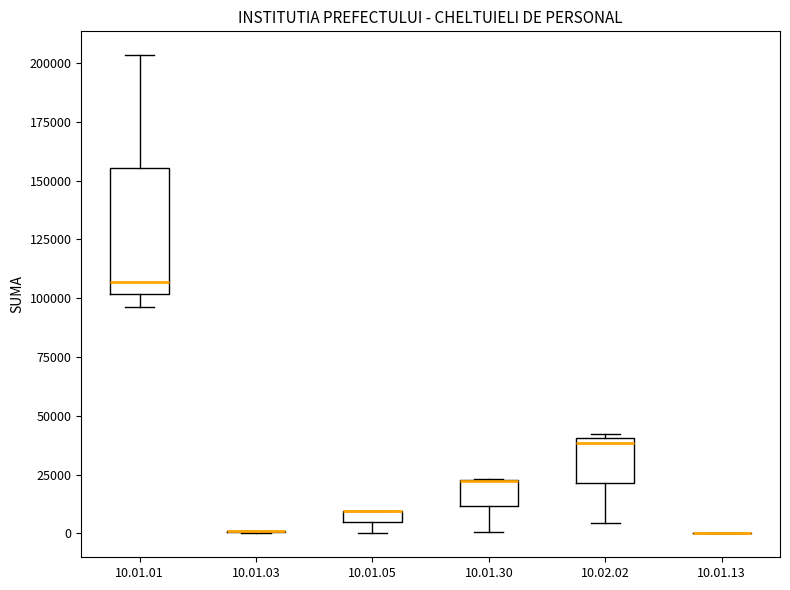

Which box is the tallest, from its lower edge to its upper edge?

10.01.01